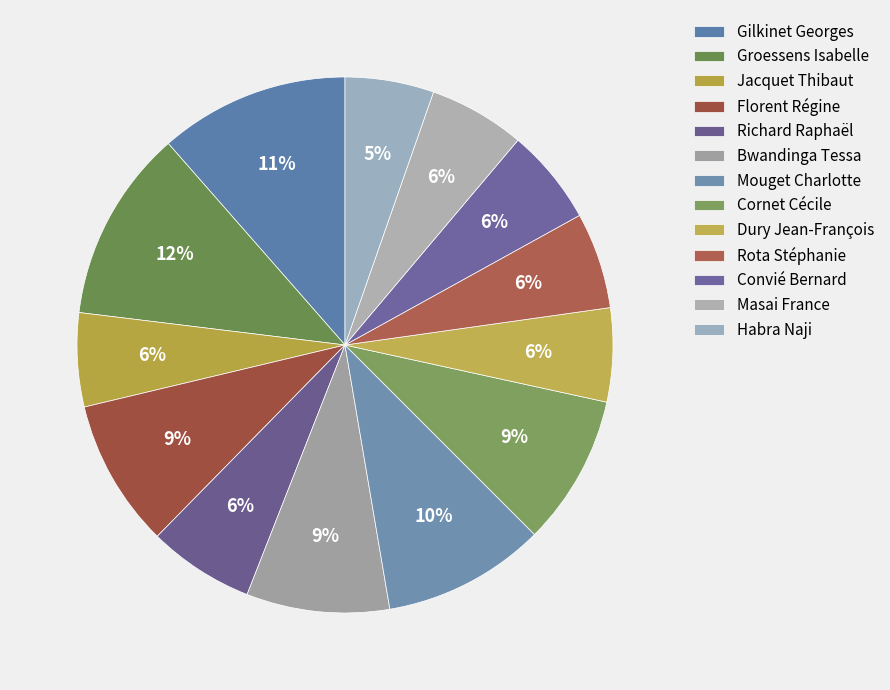

To the nearest percent, what is the average slice percentage?

8%